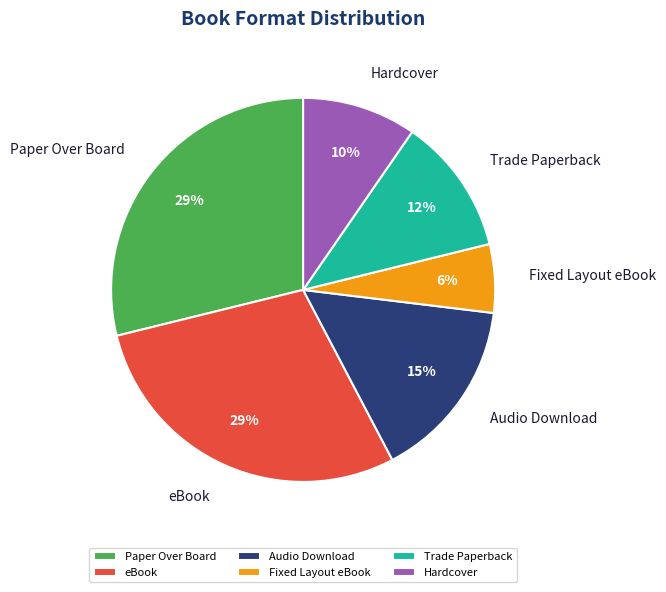

To the nearest percent, what percentage of the pie is Fixed Layout eBook?

6%